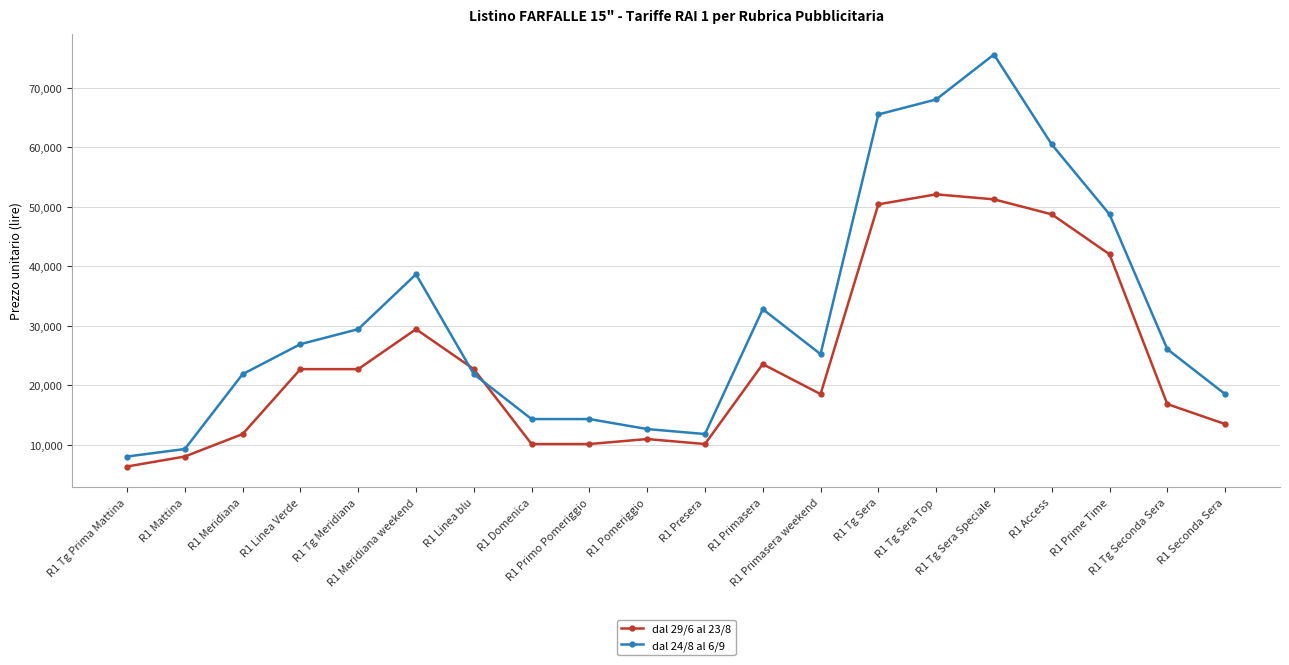

At which category is the sum across all series the highest?

R1 Tg Sera Speciale